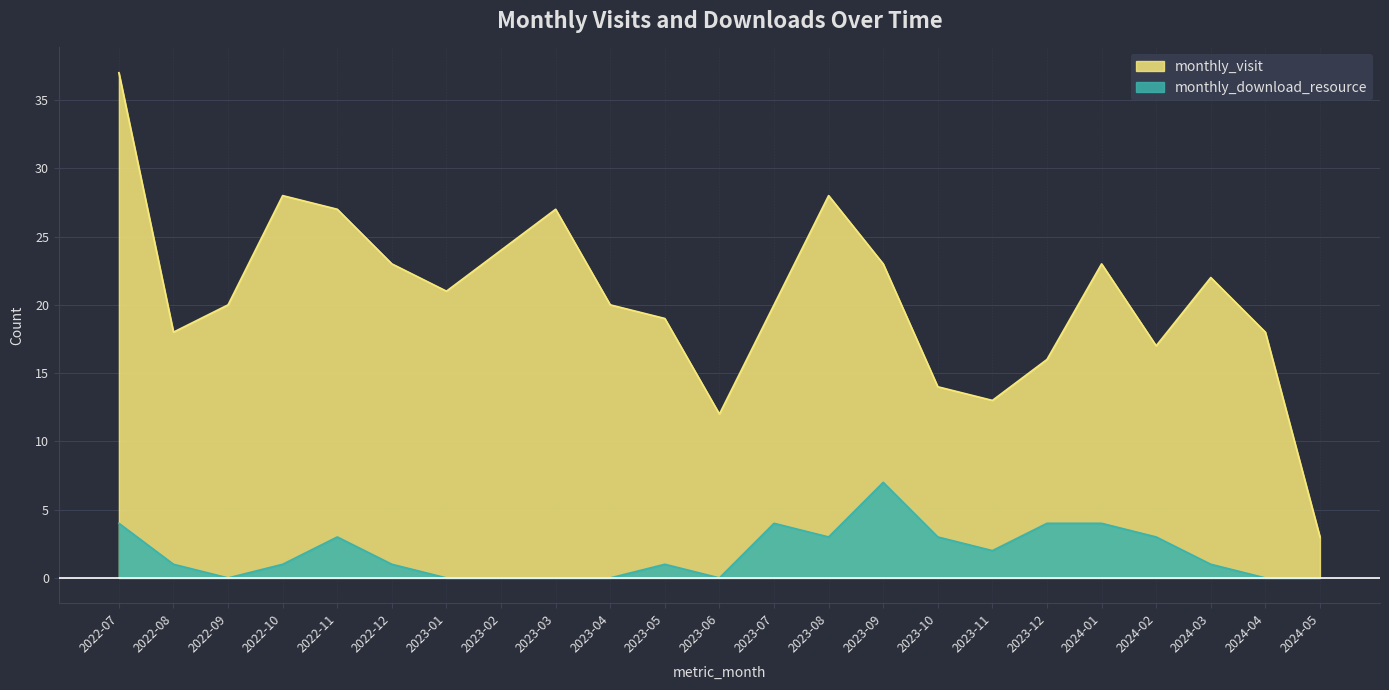

What is the total value across all series at 2023-07?

24